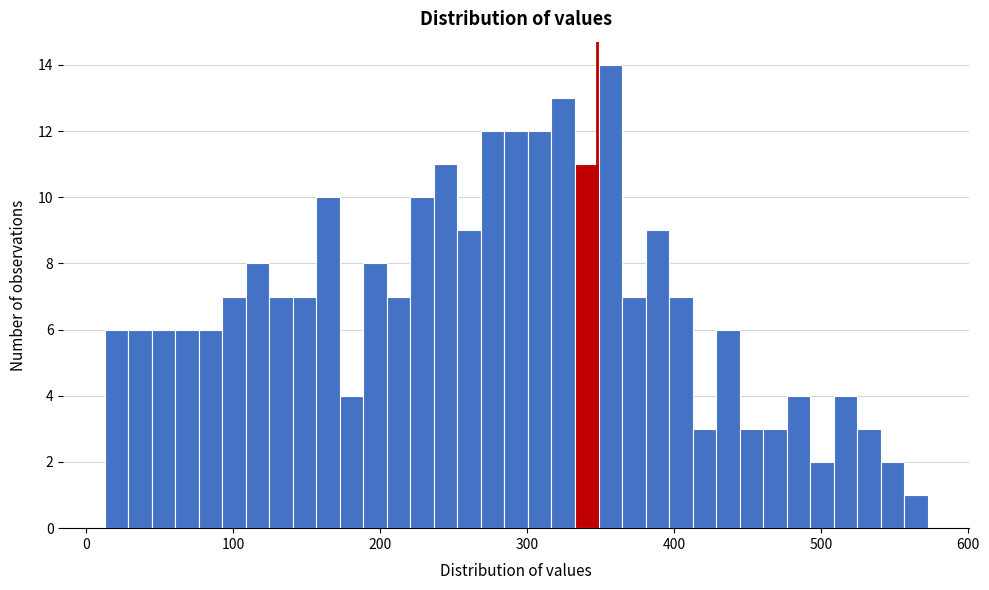

Around what value on the x-axis is the tallest bar? Give the approximate position of its centre, as read against the axis.

360